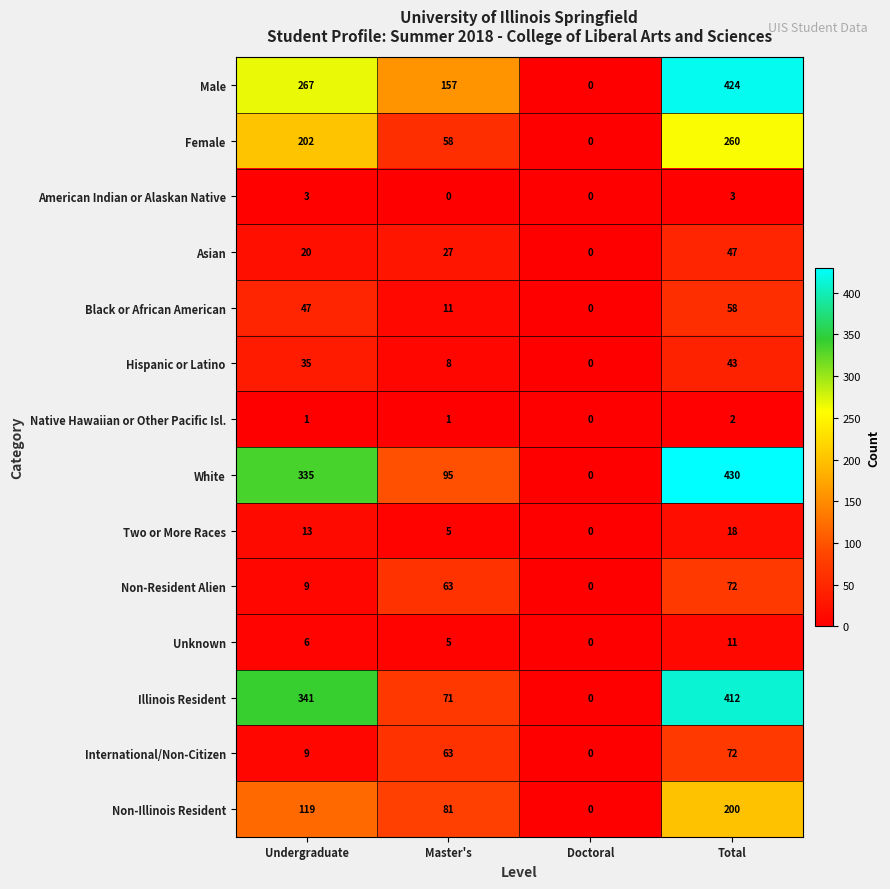

Which category has the lowest value in the Native Hawaiian or Other Pacific Isl. series?

Doctoral